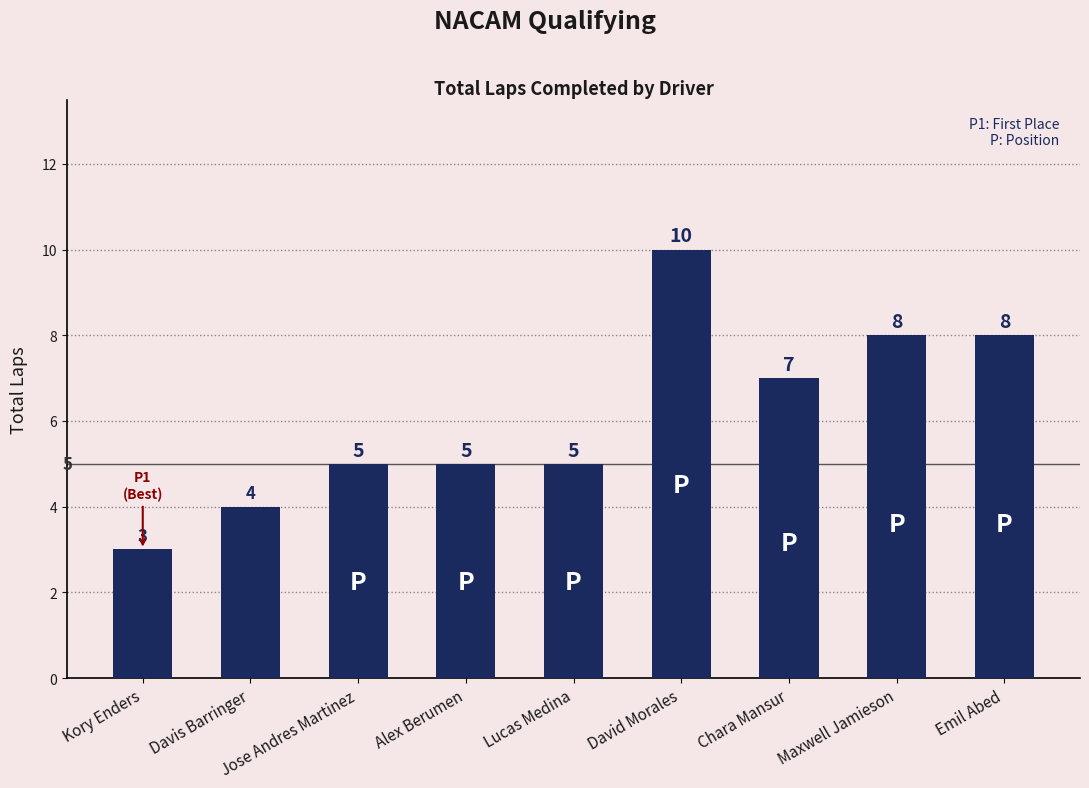

Which label corresponds to the largest value in the chart?

David Morales